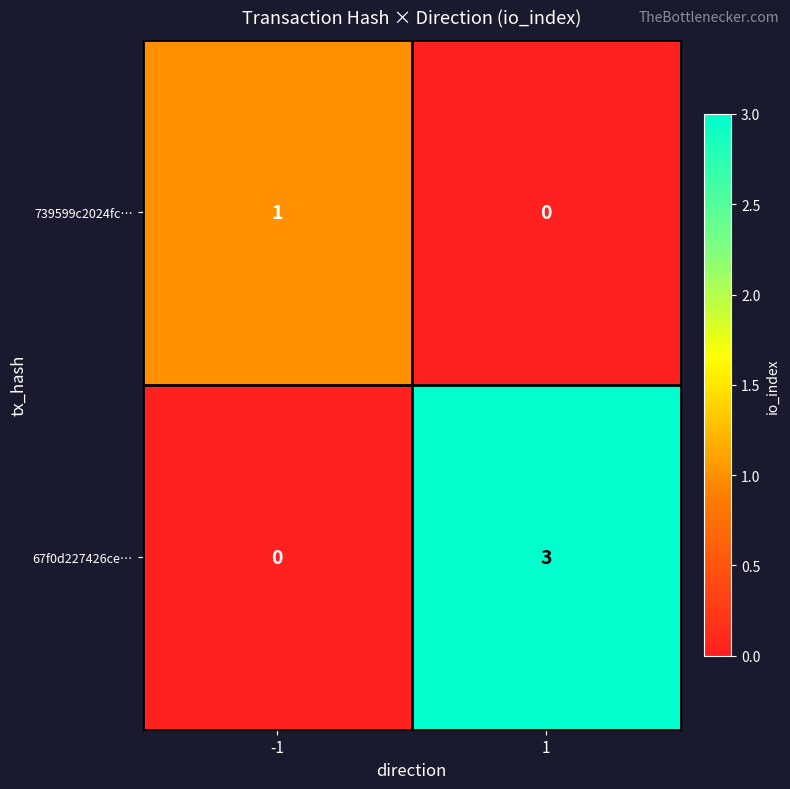

What is the difference between the maximum and minimum values in the 67f0d227426ce… series?

3